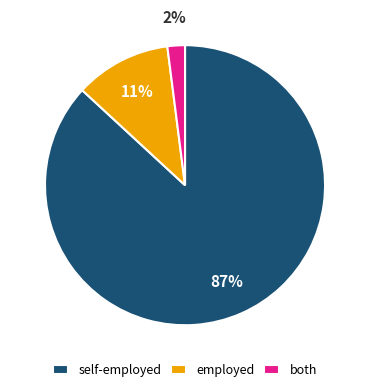

Is the sum of both and employed greater than half?

No